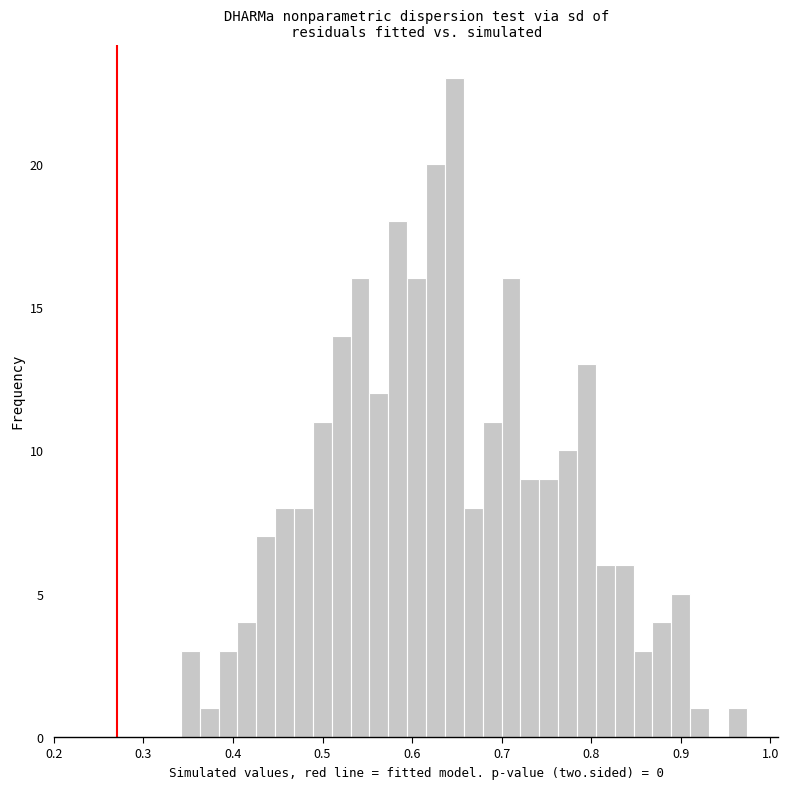

Read against the x-axis, roughly where is the centre of the tallest bar?

0.65